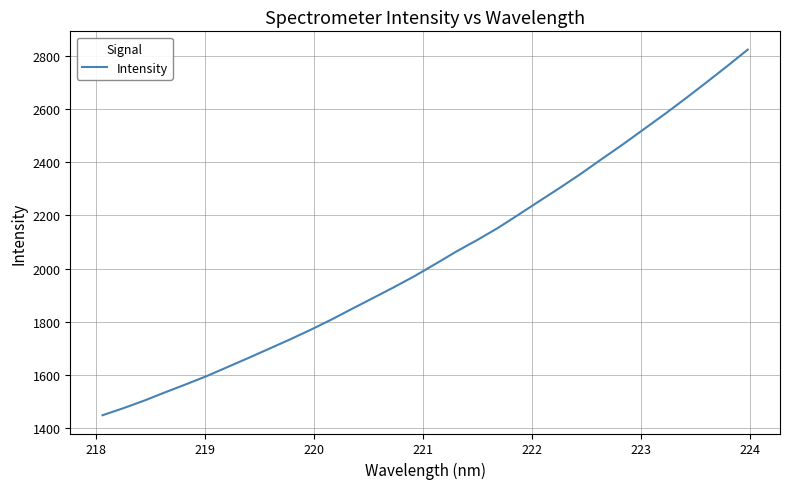

What is the greatest value displayed?

2824.4